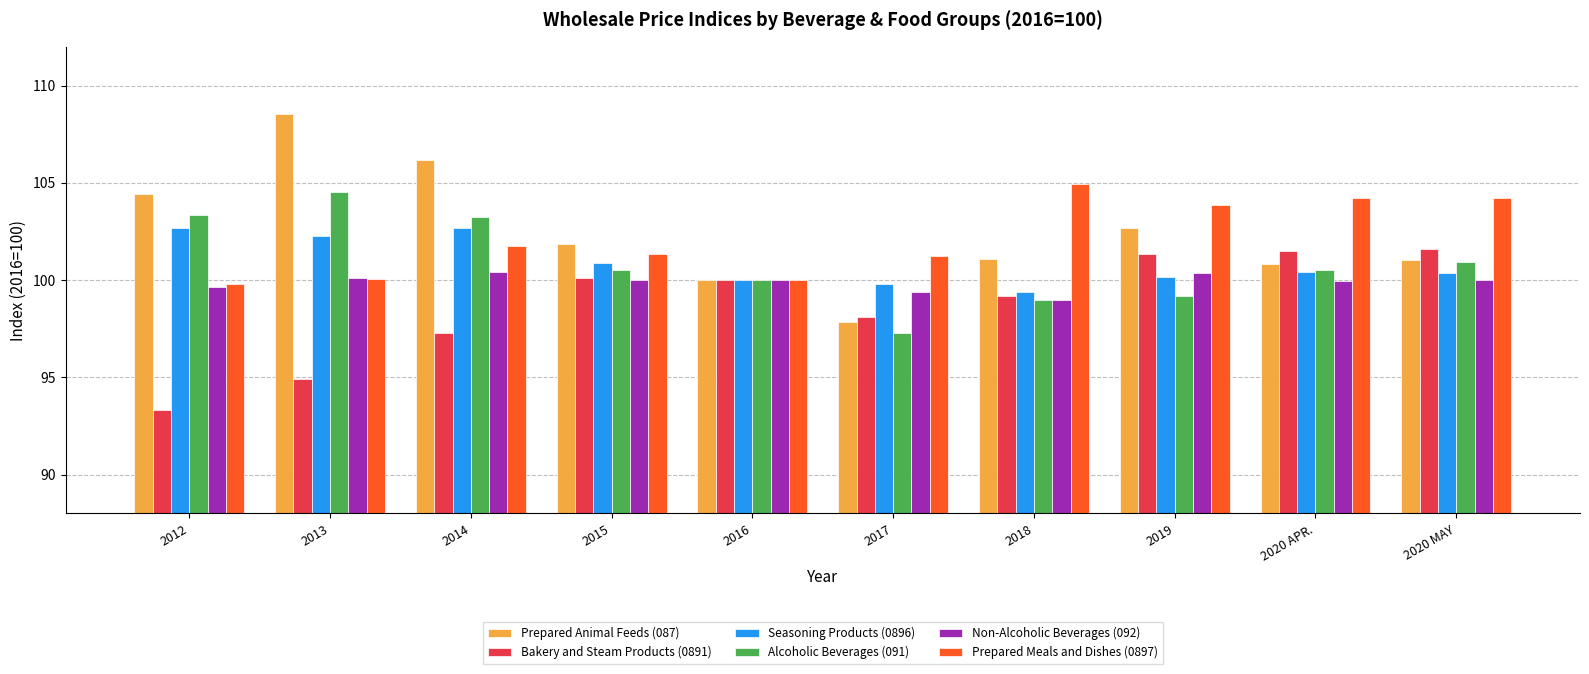

Which series has the largest total across all categories?

Prepared Animal Feeds (087)